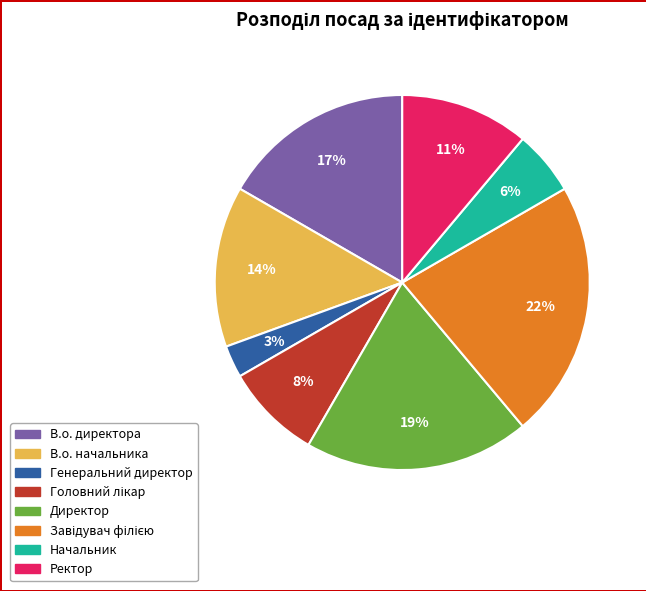

Count the number of slices in the pie.

8